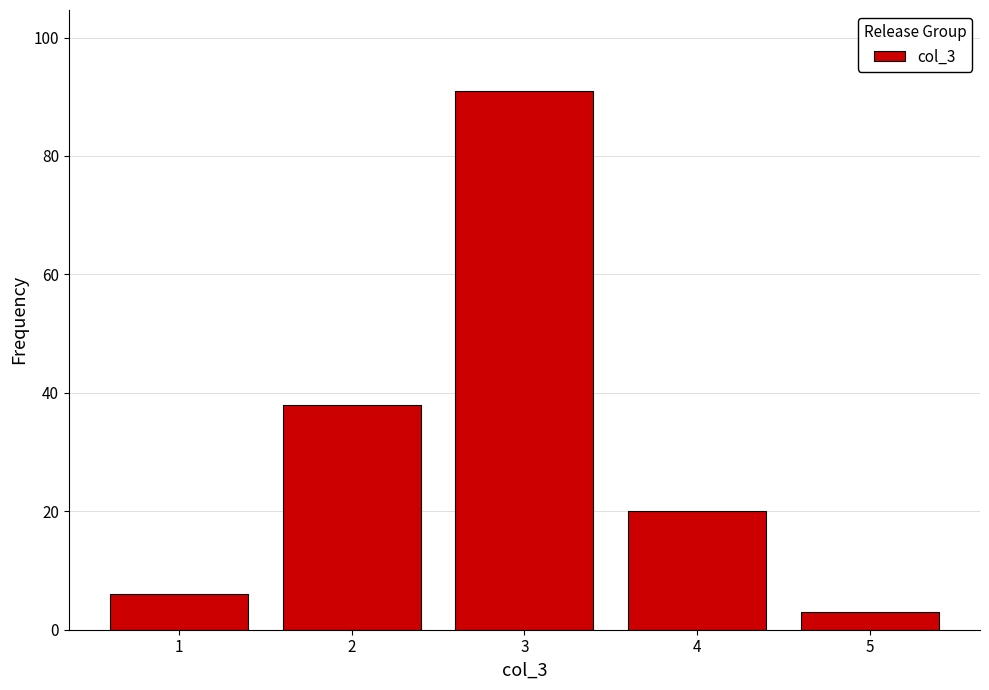

Reading left to right, list all the values displayed in this chart.

1=6	2=38	3=91	4=20	5=3